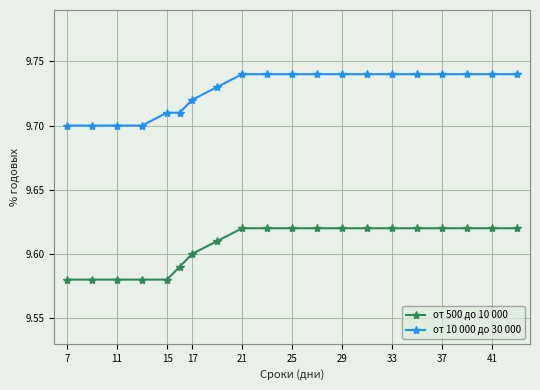

True or false: от 10 000 до 30 000 and от 500 до 10 000 cross at least once.

False